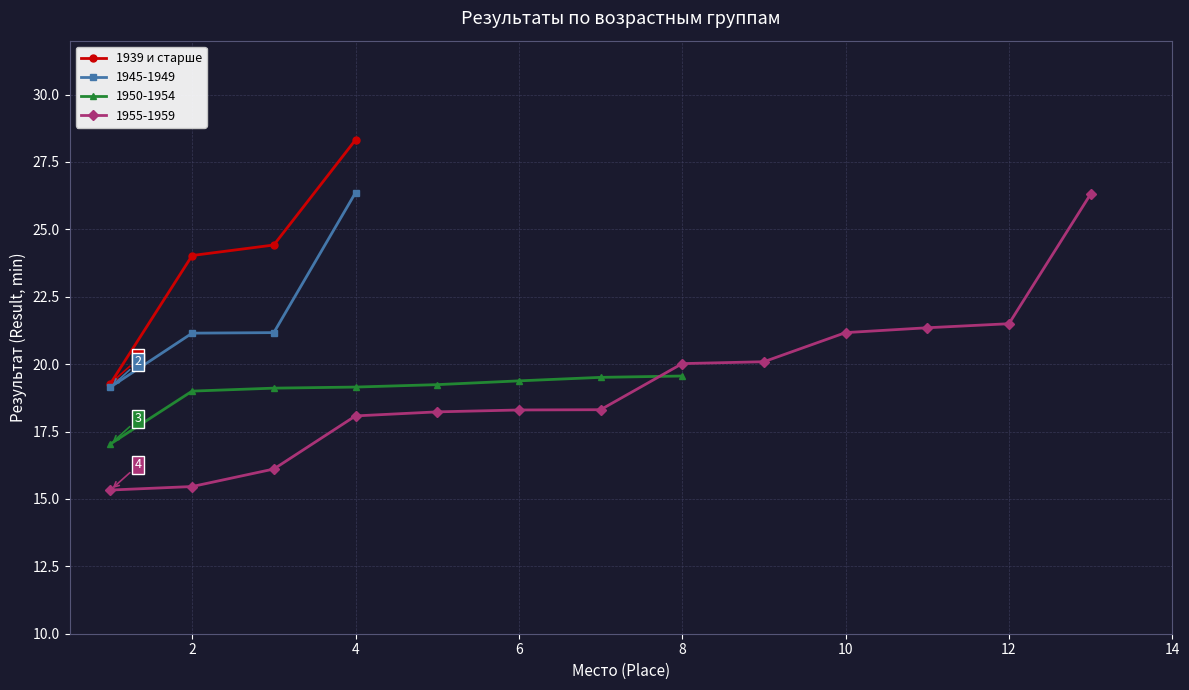

At which label is the value closest to 23?

2